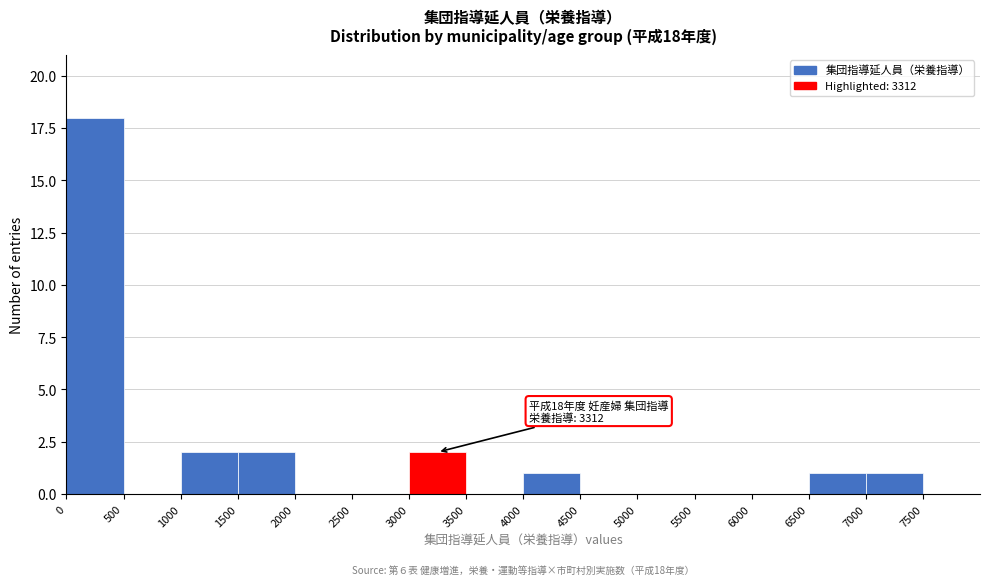

Which range on the x-axis has the tallest bar?

0 to 500